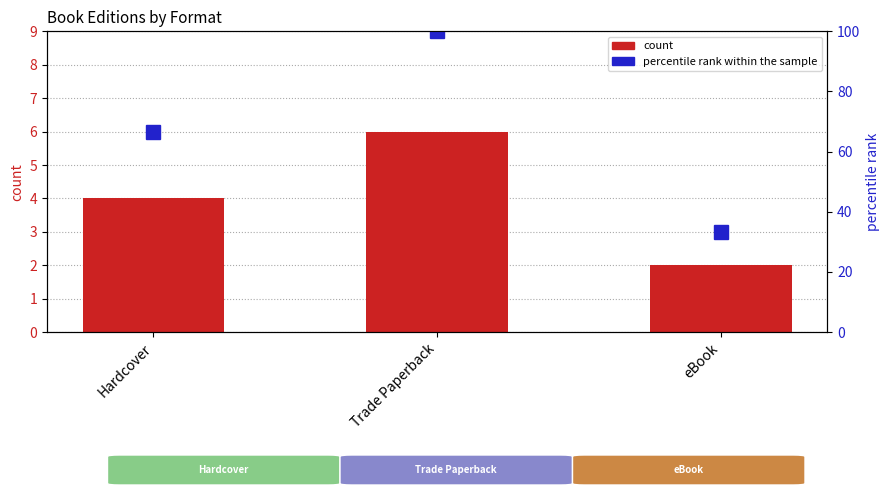

Between Trade Paperback and eBook, which series saw the biggest shift?

percentile rank within the sample